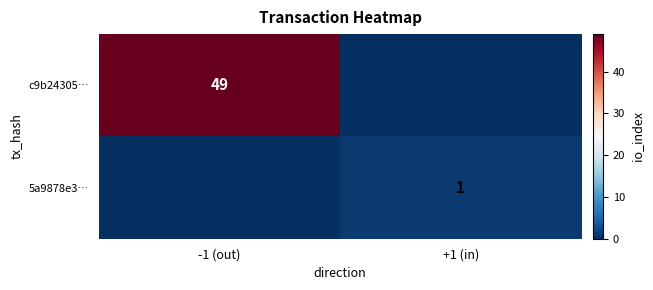

The c9b24305… series shows 49 at -1 (out). True or false?

True